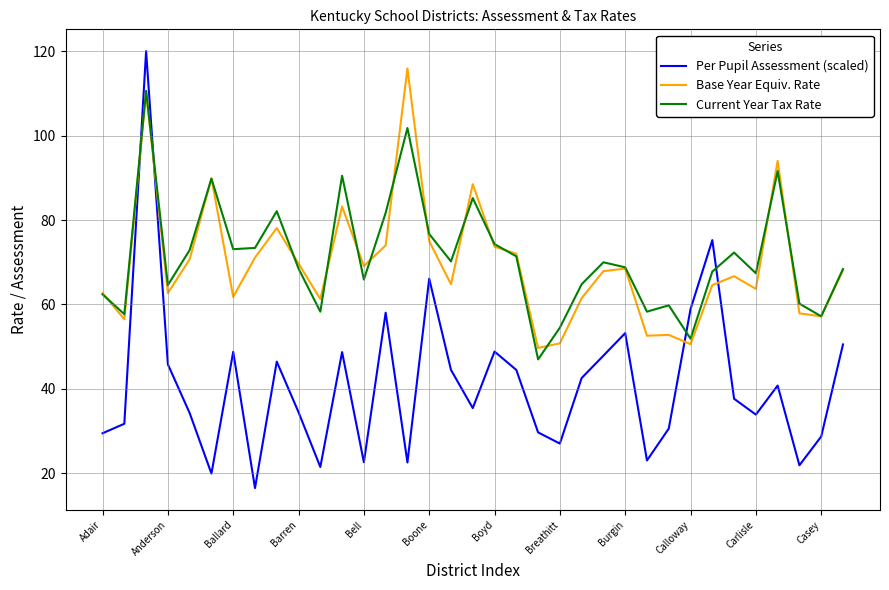

What are all the series names shown in the legend?

Per Pupil Assessment (scaled), Base Year Equiv. Rate, Current Year Tax Rate